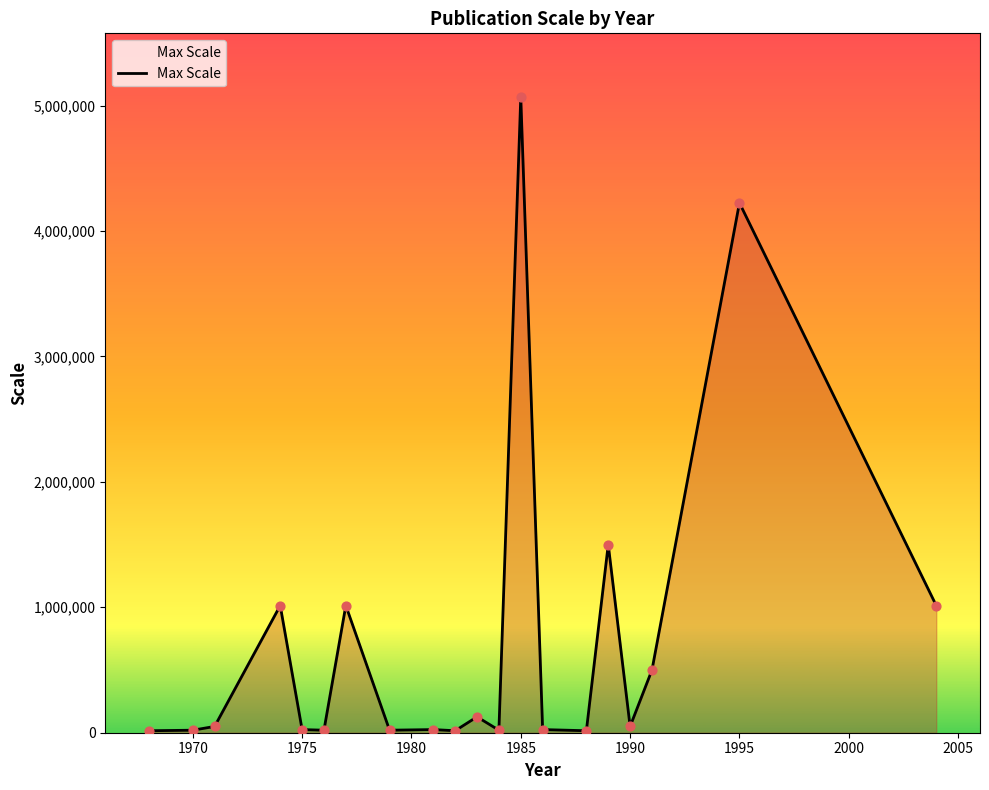

What is the maximum value shown in the chart?

5068800